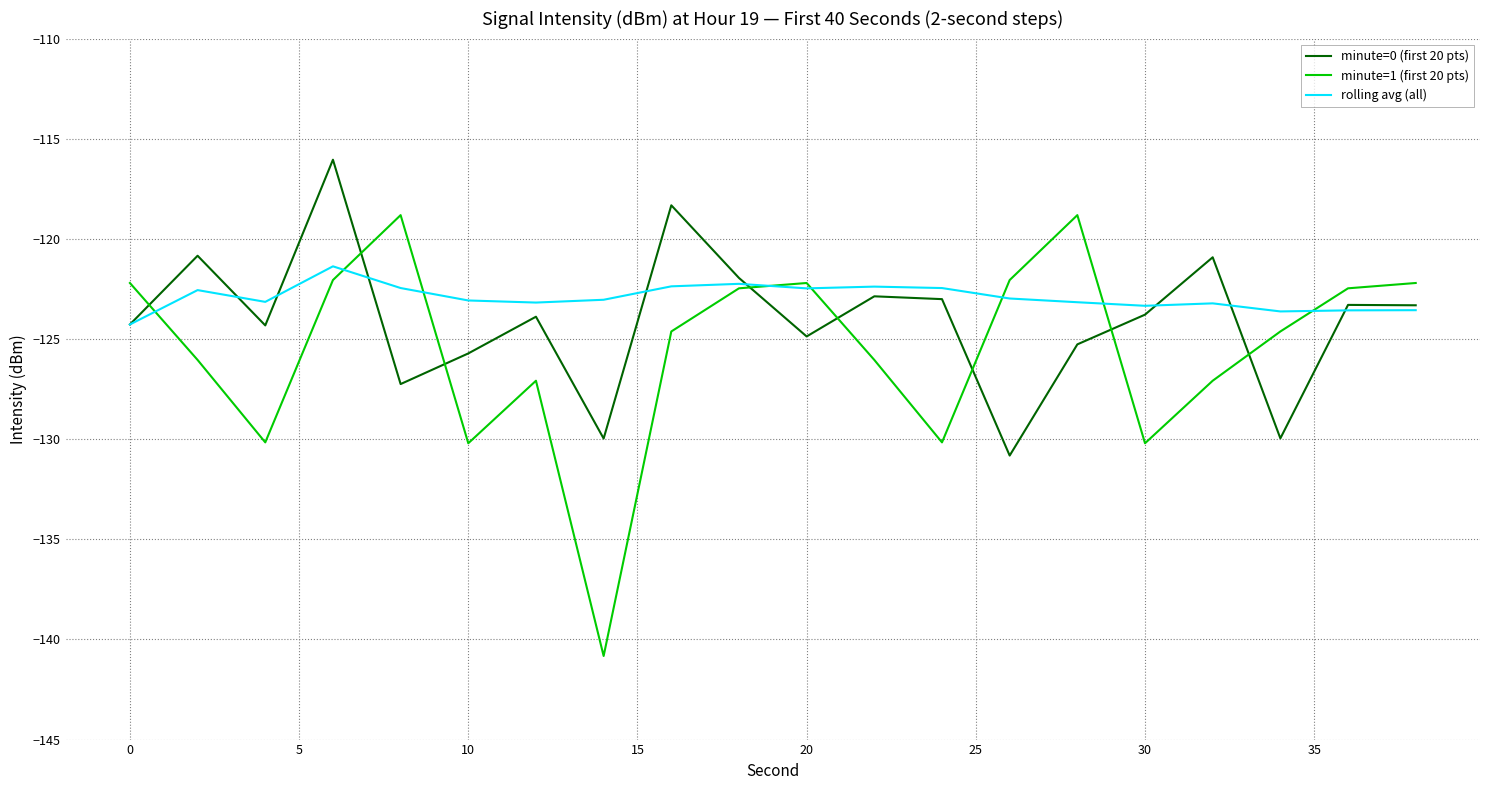

What are all the series names shown in the legend?

minute=0 (first 20 pts), minute=1 (first 20 pts), rolling avg (all)